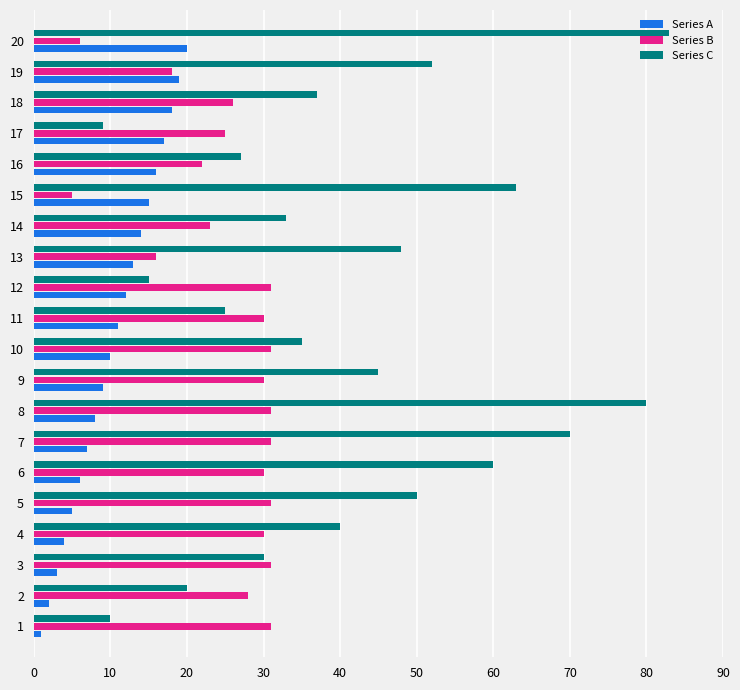

At how many categories does at least one series exceed 49?

7